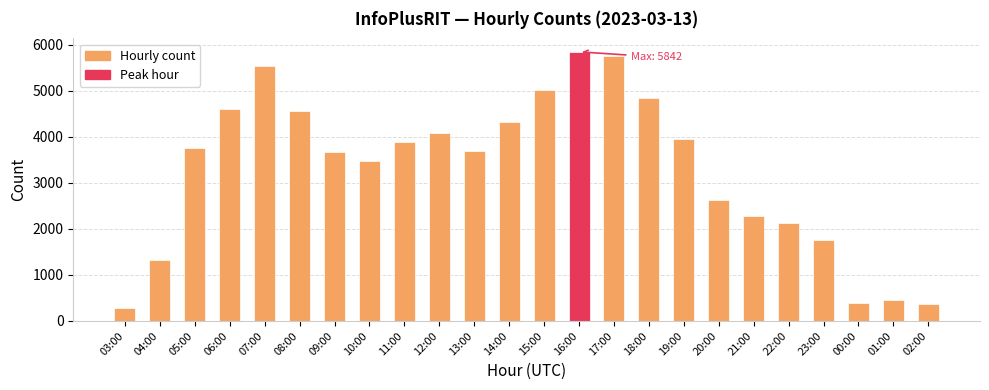

Read the value at 01:00, to the nearest 10.

460